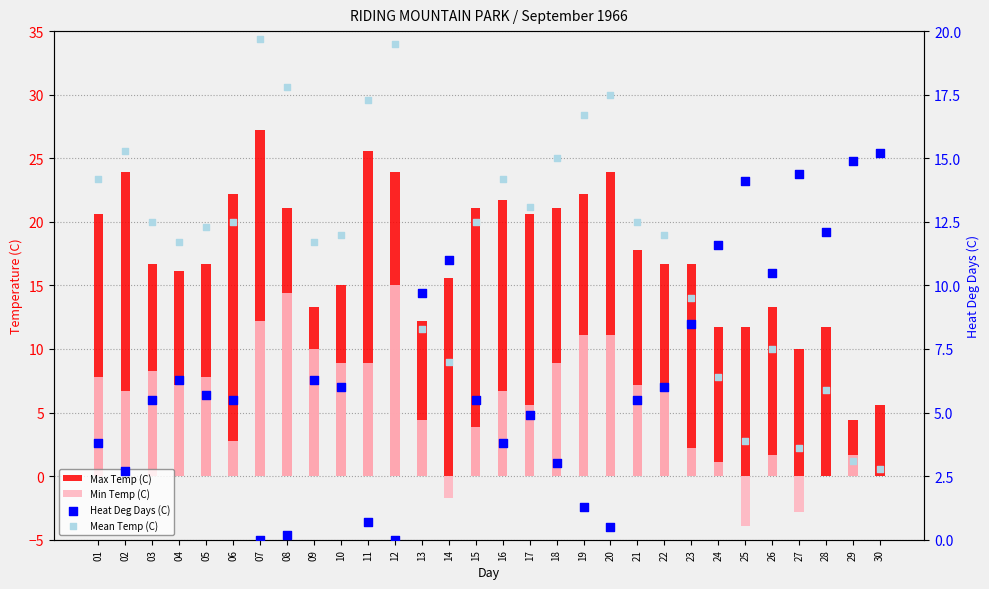

What are all the series names shown in the legend?

Max Temp (C), Min Temp (C), Heat Deg Days (C), Mean Temp (C)